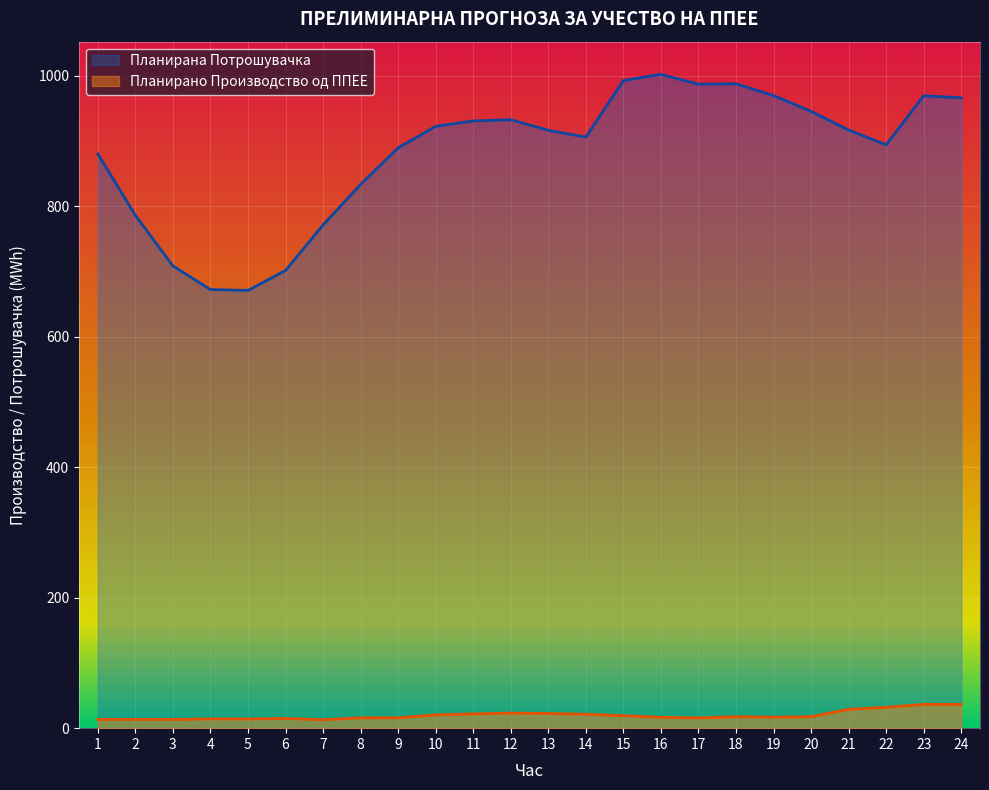

Which has a higher value, 17 or 6?

17